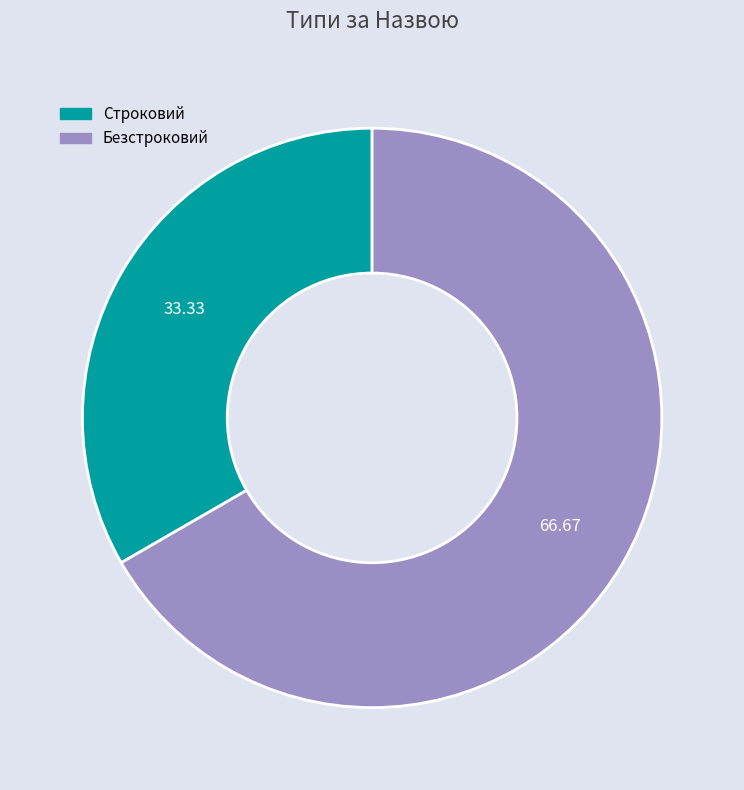

What is the ratio of the value at Безстроковий to the value at Строковий?

2.0